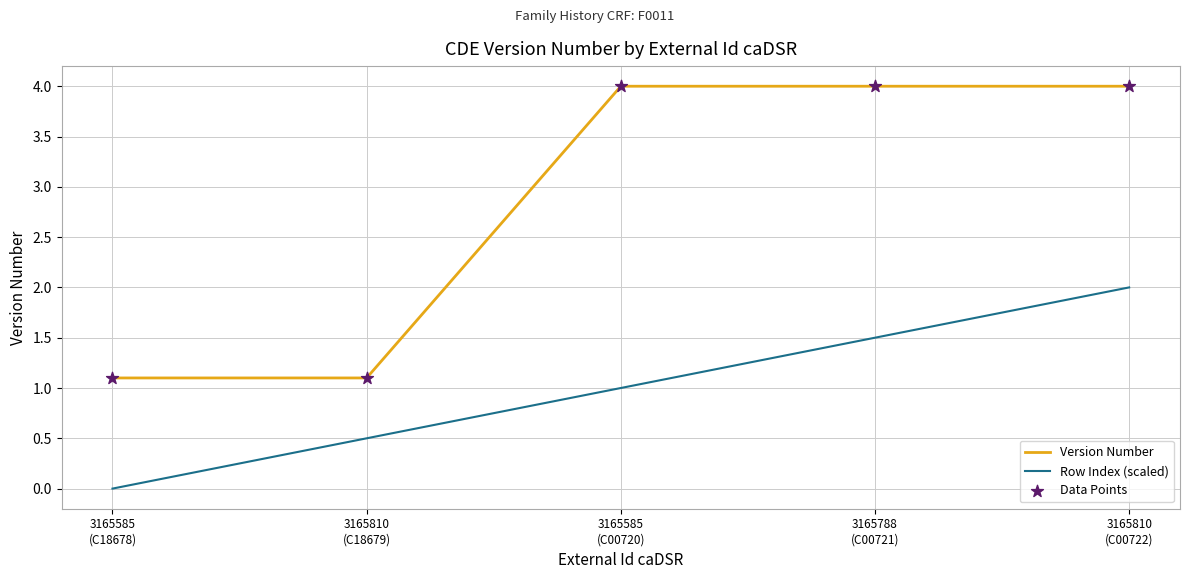

Rank the series by their average value, from highest to lowest.

Version Number, Row Index (scaled)